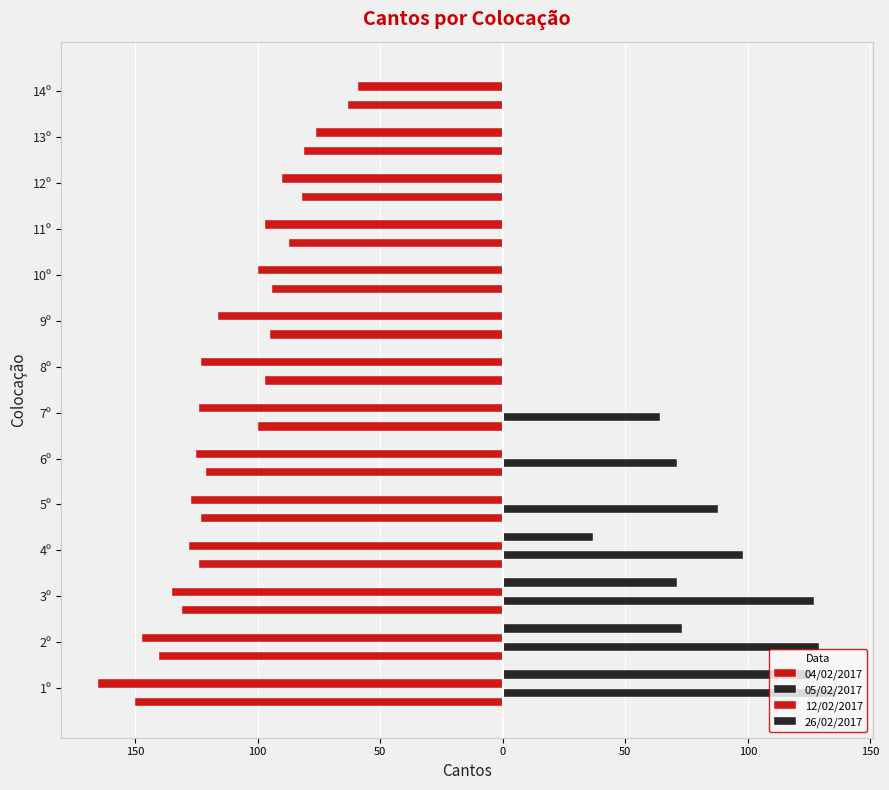

Which series has the widest spread of values?

05/02/2017